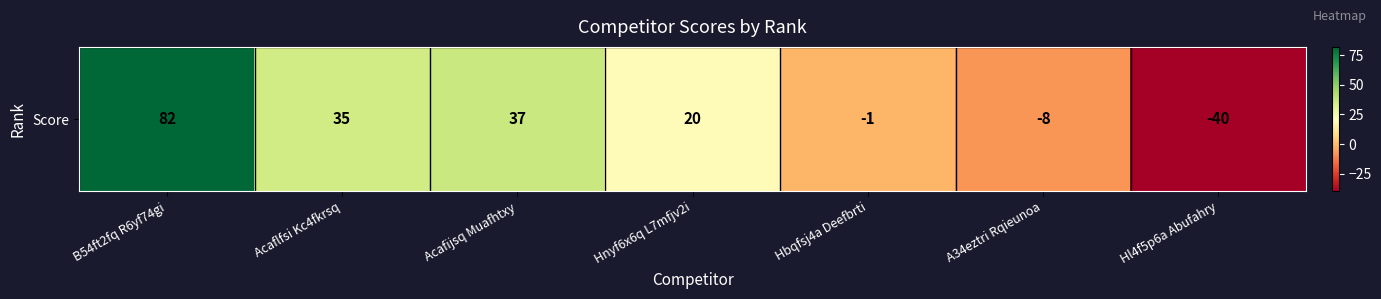

List the labels in order of value, largest first.

B54ft2fq R6yf74gi, Acafijsq Muafhtxy, Acaflfsi Kc4fkrsq, Hnyf6x6q L7mfjv2i, Hbqfsj4a Deefbrti, A34eztri Rqieunoa, Hl4f5p6a Abufahry